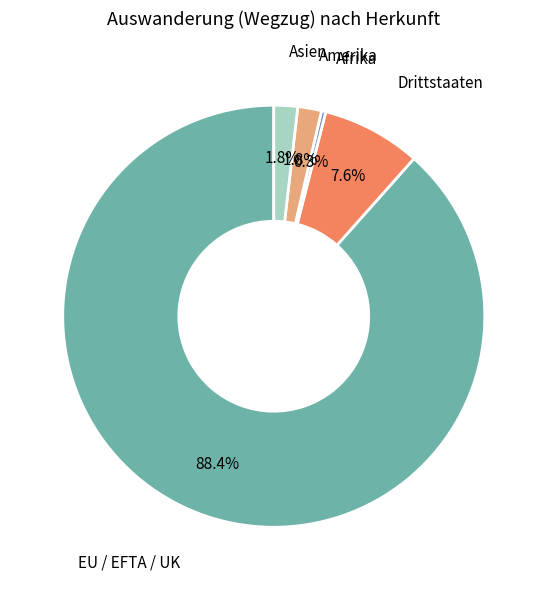

Does any single category account for the majority?

Yes